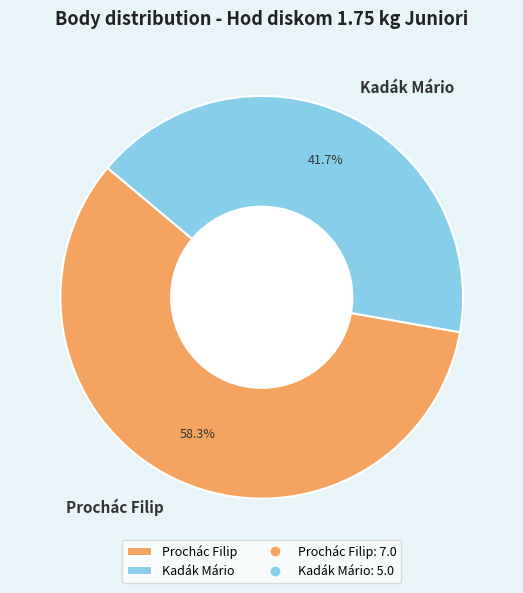

What is the smallest slice in the pie chart?

Kadák Mário